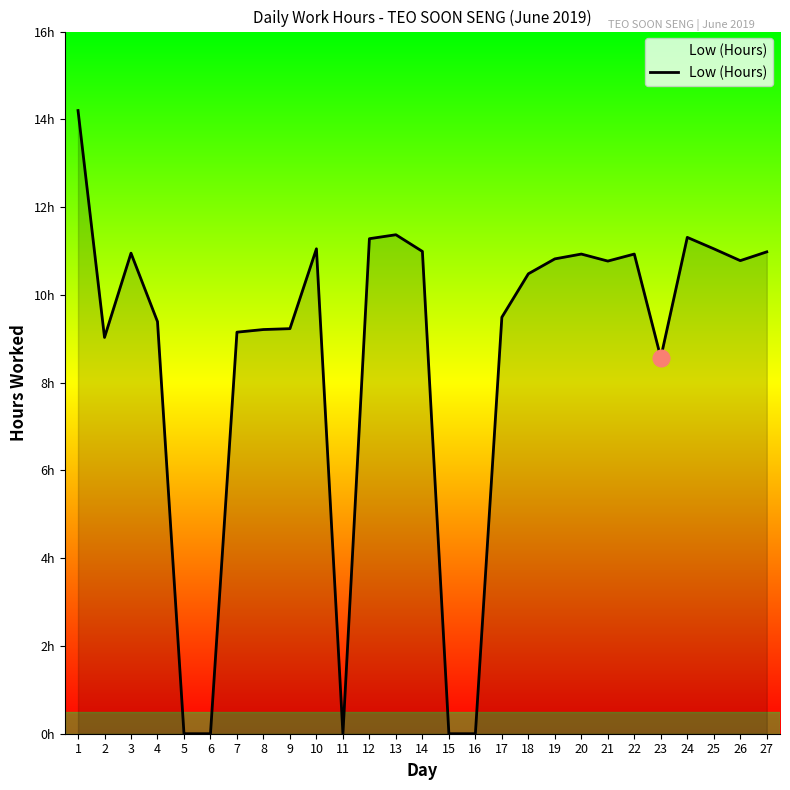

Does the chart display data point markers on the line(s)?

No